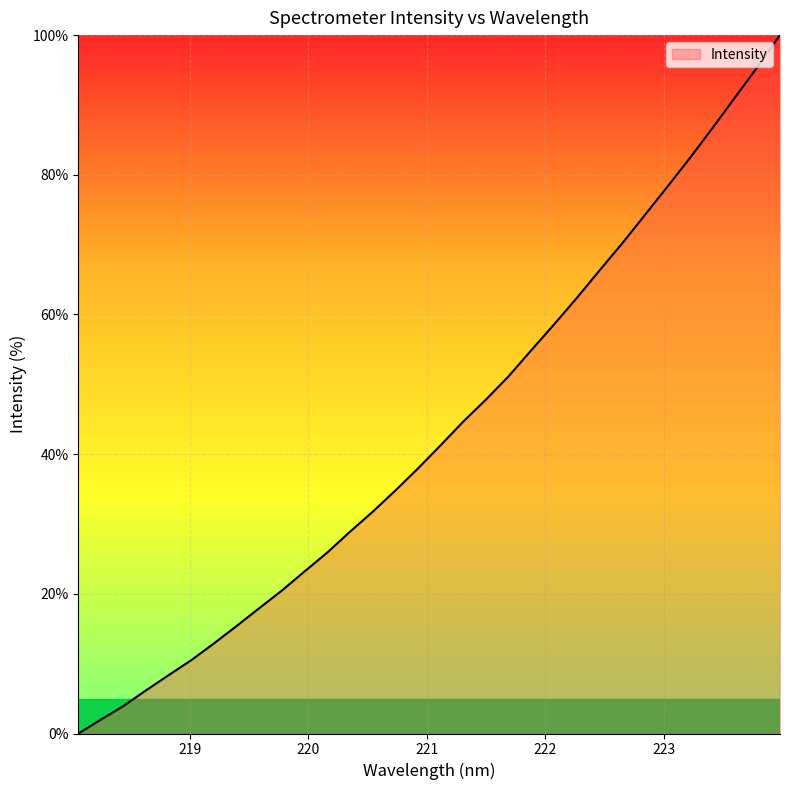

What is the greatest value displayed?

100.0